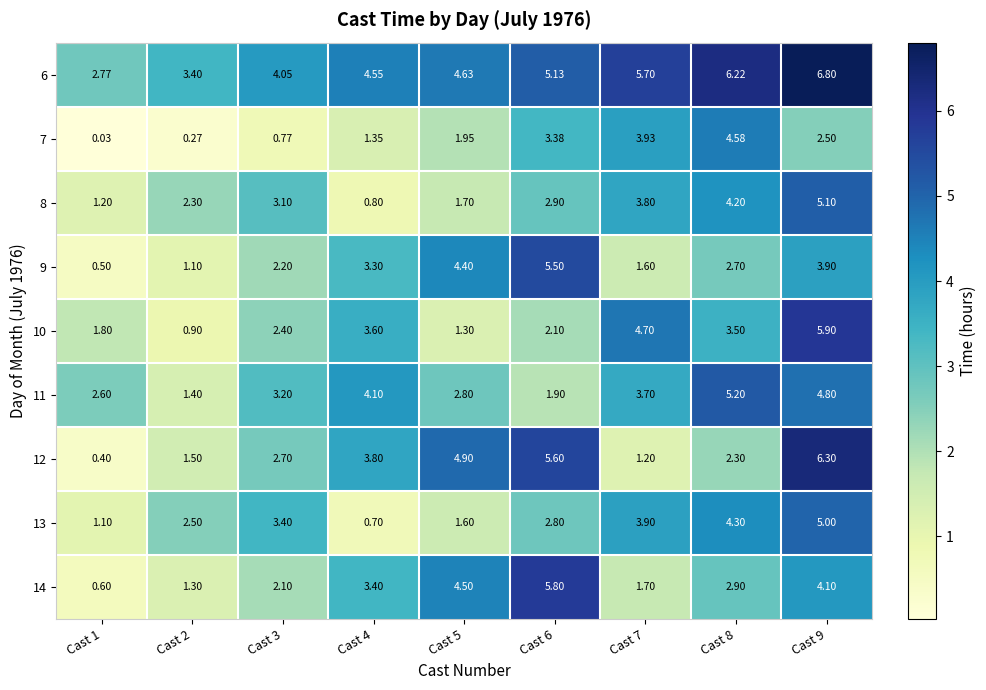

Reading left to right, what are all the values shown in this chart?

6: Cast 1=2.8	Cast 2=3.4	Cast 3=4.0	Cast 4=4.5	Cast 5=4.6	Cast 6=5.1	Cast 7=5.7	Cast 8=6.2	Cast 9=6.8
7: Cast 1=0.0	Cast 2=0.3	Cast 3=0.8	Cast 4=1.4	Cast 5=1.9	Cast 6=3.4	Cast 7=3.9	Cast 8=4.6	Cast 9=2.5
8: Cast 1=1.2	Cast 2=2.3	Cast 3=3.1	Cast 4=0.8	Cast 5=1.7	Cast 6=2.9	Cast 7=3.8	Cast 8=4.2	Cast 9=5.1
9: Cast 1=0.5	Cast 2=1.1	Cast 3=2.2	Cast 4=3.3	Cast 5=4.4	Cast 6=5.5	Cast 7=1.6	Cast 8=2.7	Cast 9=3.9
10: Cast 1=1.8	Cast 2=0.9	Cast 3=2.4	Cast 4=3.6	Cast 5=1.3	Cast 6=2.1	Cast 7=4.7	Cast 8=3.5	Cast 9=5.9
11: Cast 1=2.6	Cast 2=1.4	Cast 3=3.2	Cast 4=4.1	Cast 5=2.8	Cast 6=1.9	Cast 7=3.7	Cast 8=5.2	Cast 9=4.8
12: Cast 1=0.4	Cast 2=1.5	Cast 3=2.7	Cast 4=3.8	Cast 5=4.9	Cast 6=5.6	Cast 7=1.2	Cast 8=2.3	Cast 9=6.3
13: Cast 1=1.1	Cast 2=2.5	Cast 3=3.4	Cast 4=0.7	Cast 5=1.6	Cast 6=2.8	Cast 7=3.9	Cast 8=4.3	Cast 9=5.0
14: Cast 1=0.6	Cast 2=1.3	Cast 3=2.1	Cast 4=3.4	Cast 5=4.5	Cast 6=5.8	Cast 7=1.7	Cast 8=2.9	Cast 9=4.1